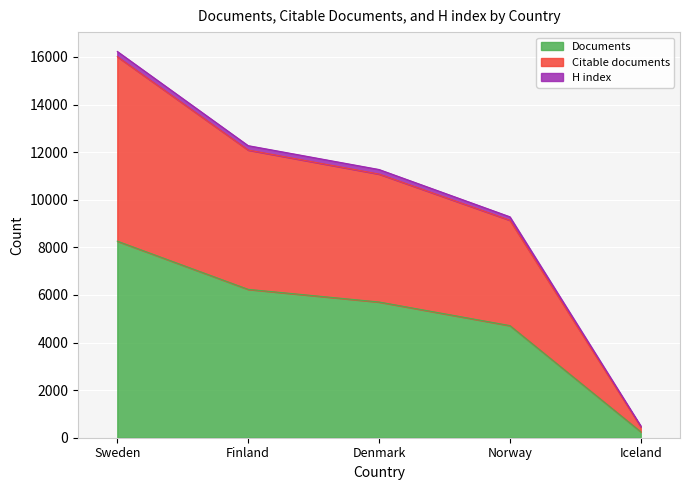

The value of Documents at Finland is 3702. True or false?

False